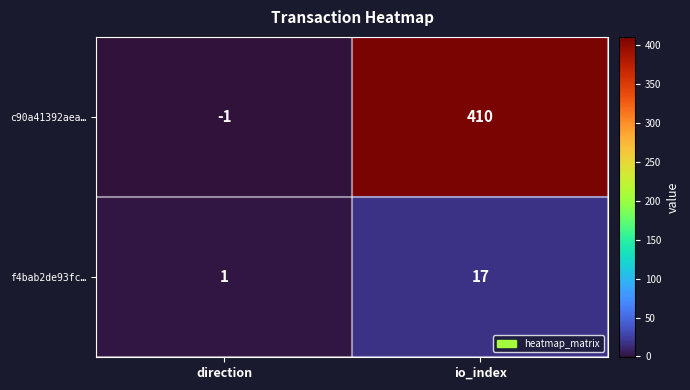

At which label is f4bab2de93fc… closest to 9?

direction